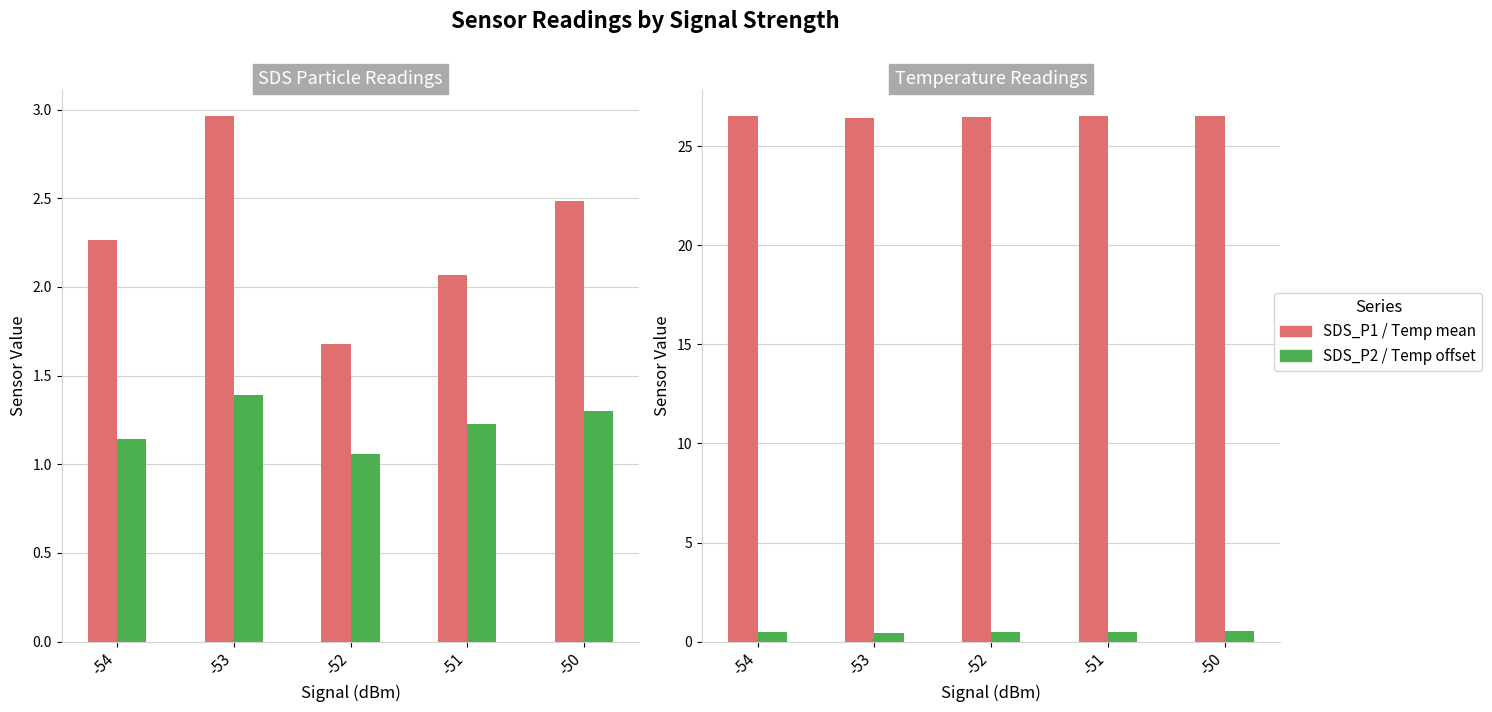

Between -54 and -51, which is larger?

-54